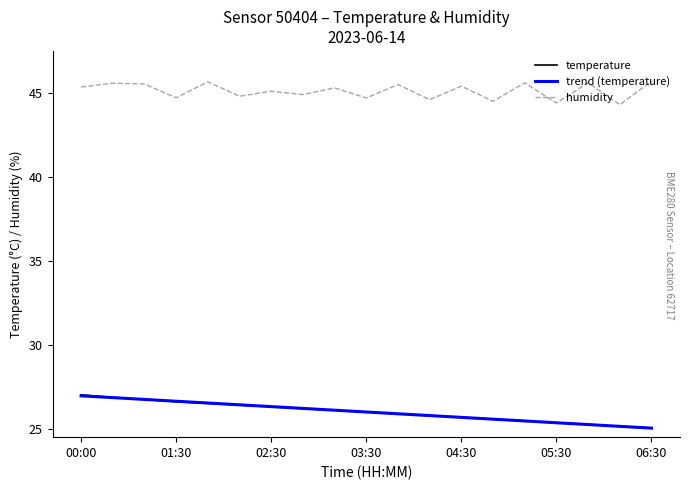

True or false: humidity and temperature cross at least once.

False